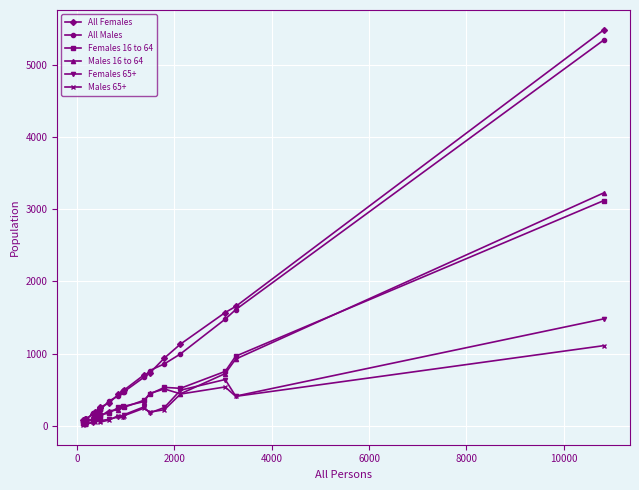

What is the maximum value shown in the chart?

5482